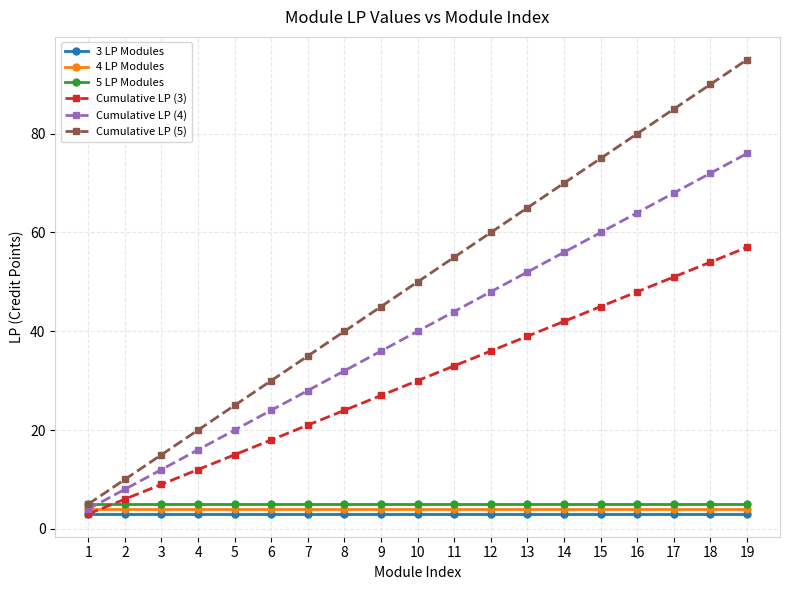

At how many categories does at least one series exceed 3?

19